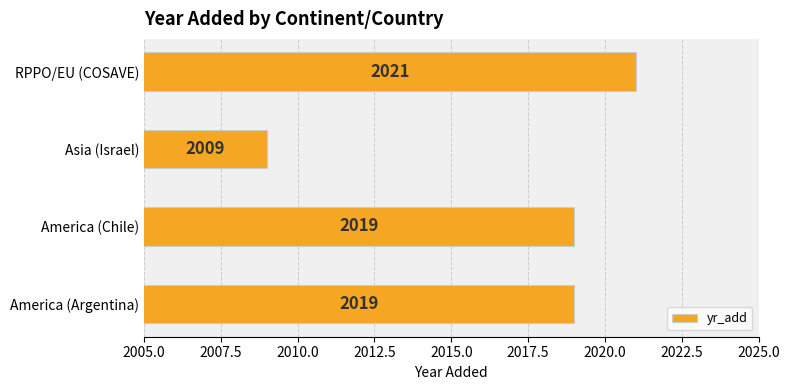

How many data points are less than 2019?

1